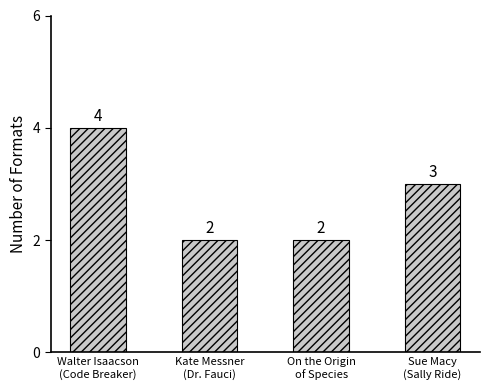

True or false: the data shows 2 at Walter Isaacson
(Code Breaker).

False